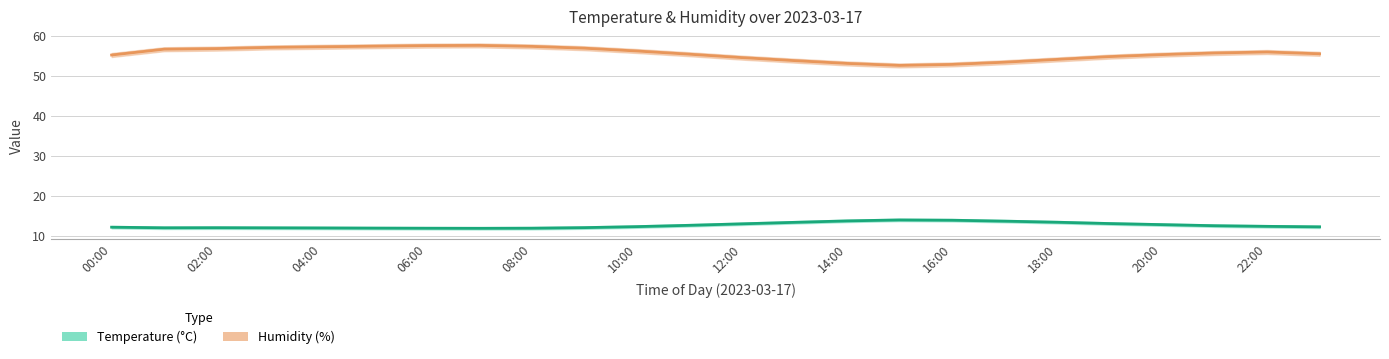

True or false: Humidity (%) has more than 1 interior local peaks.

True